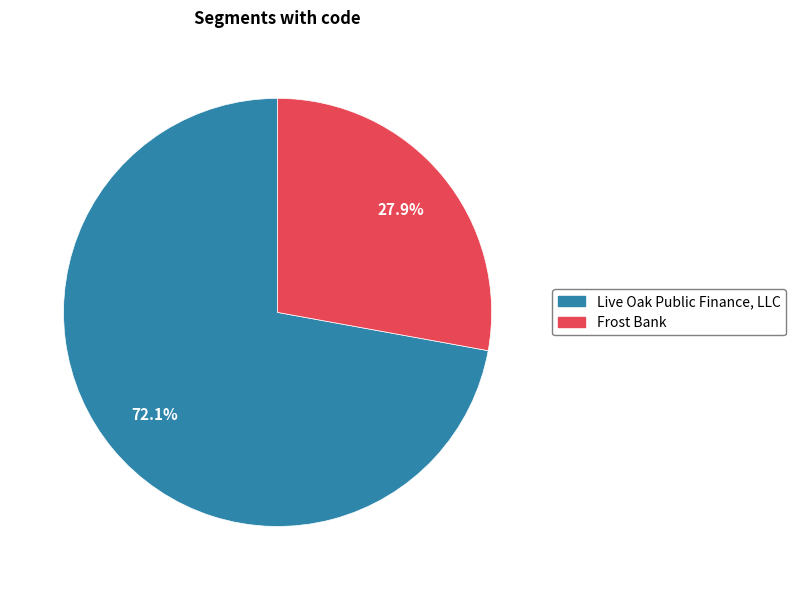

What percentage is the Live Oak Public Finance, LLC slice, to the nearest percent?

72%